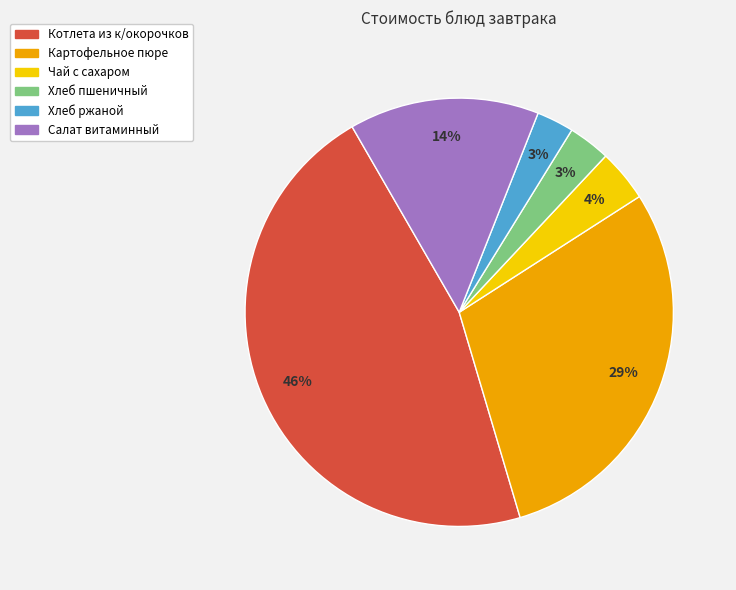

Which category has the biggest portion of the pie?

Котлета из к/окорочков